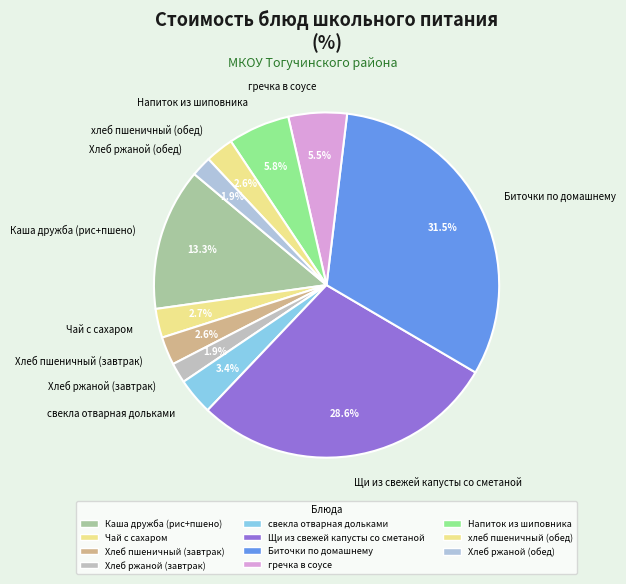

How many slices are in this pie chart?

11